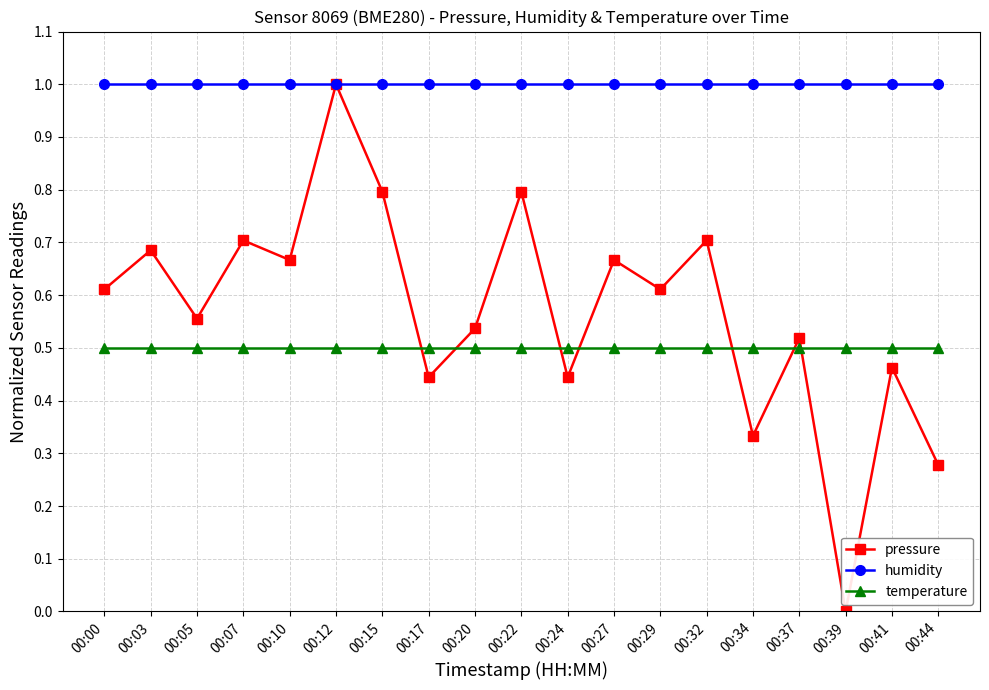

True or false: temperature and humidity cross at least once.

False